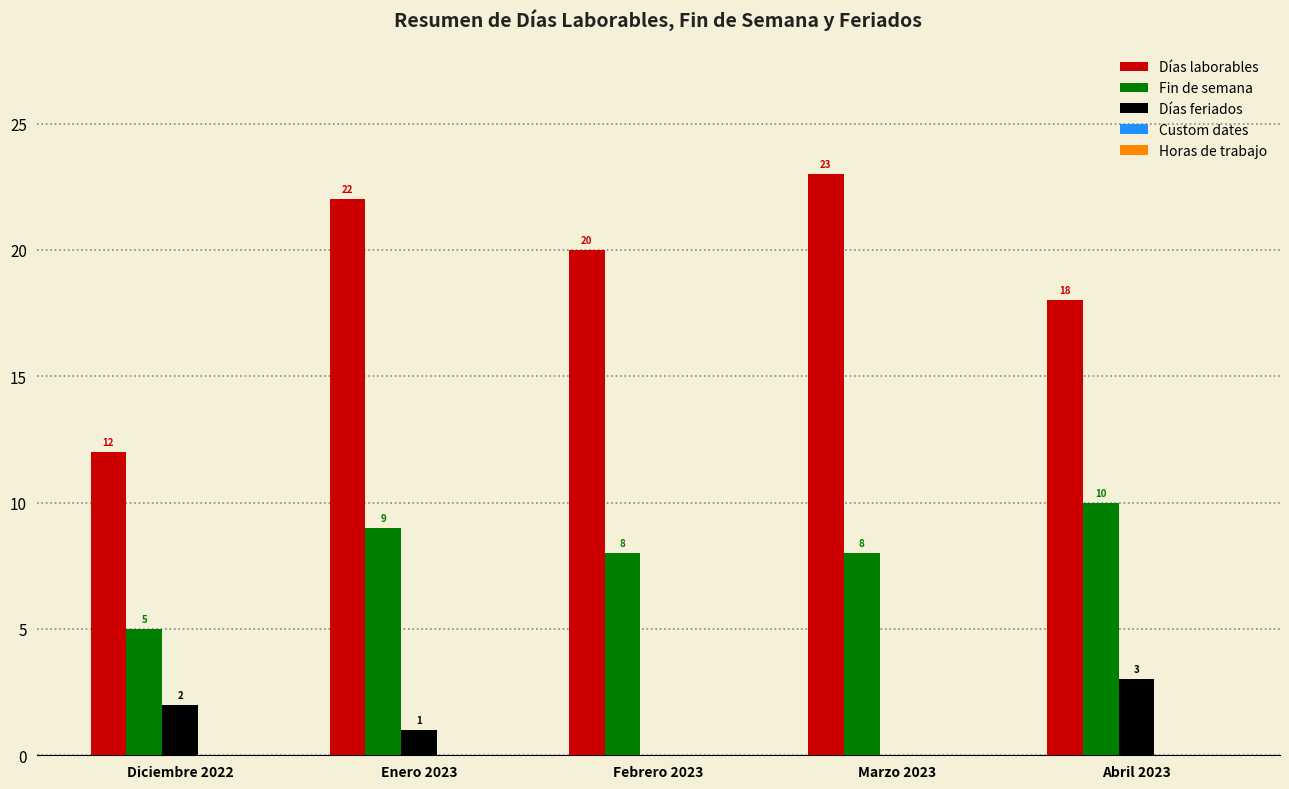

Which series has the largest total across all categories?

Días laborables